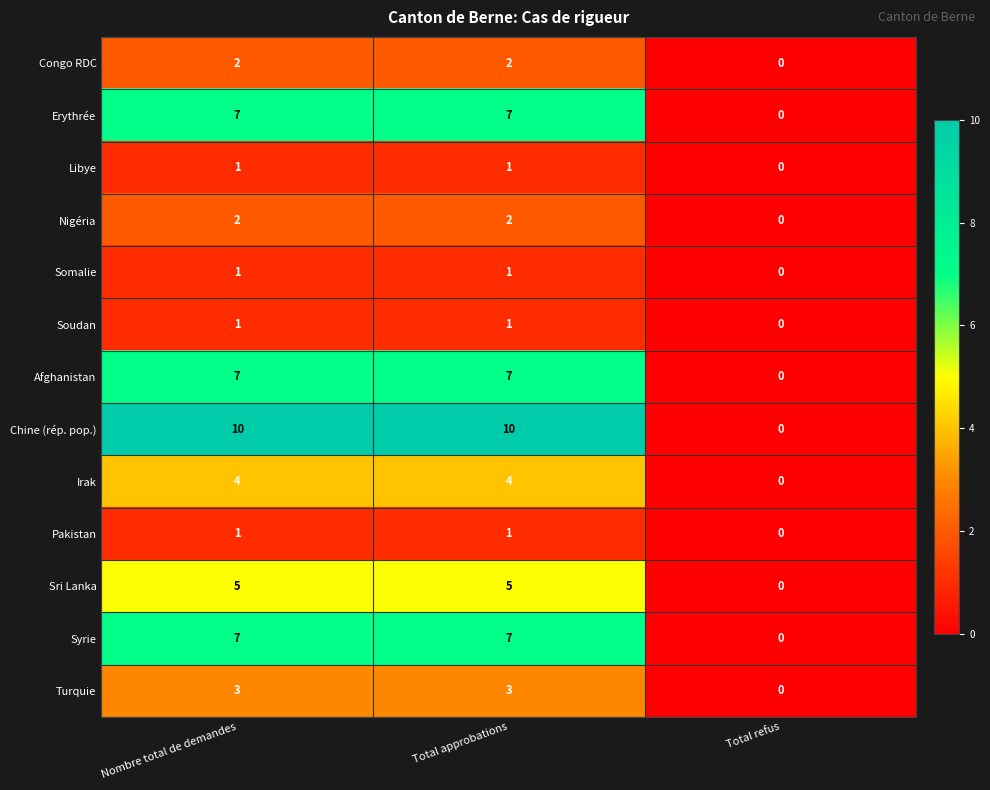

What is the difference between the maximum and minimum values in the Irak series?

4